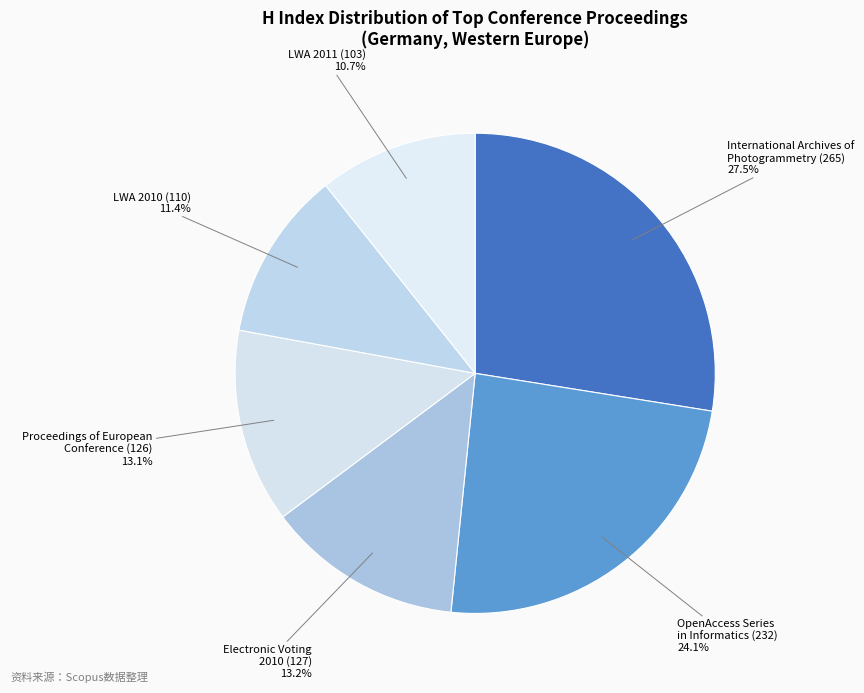

Approximately how many times larger is the value at LWA 2011 (103) compared to LWA 2010 (110)?

0.9